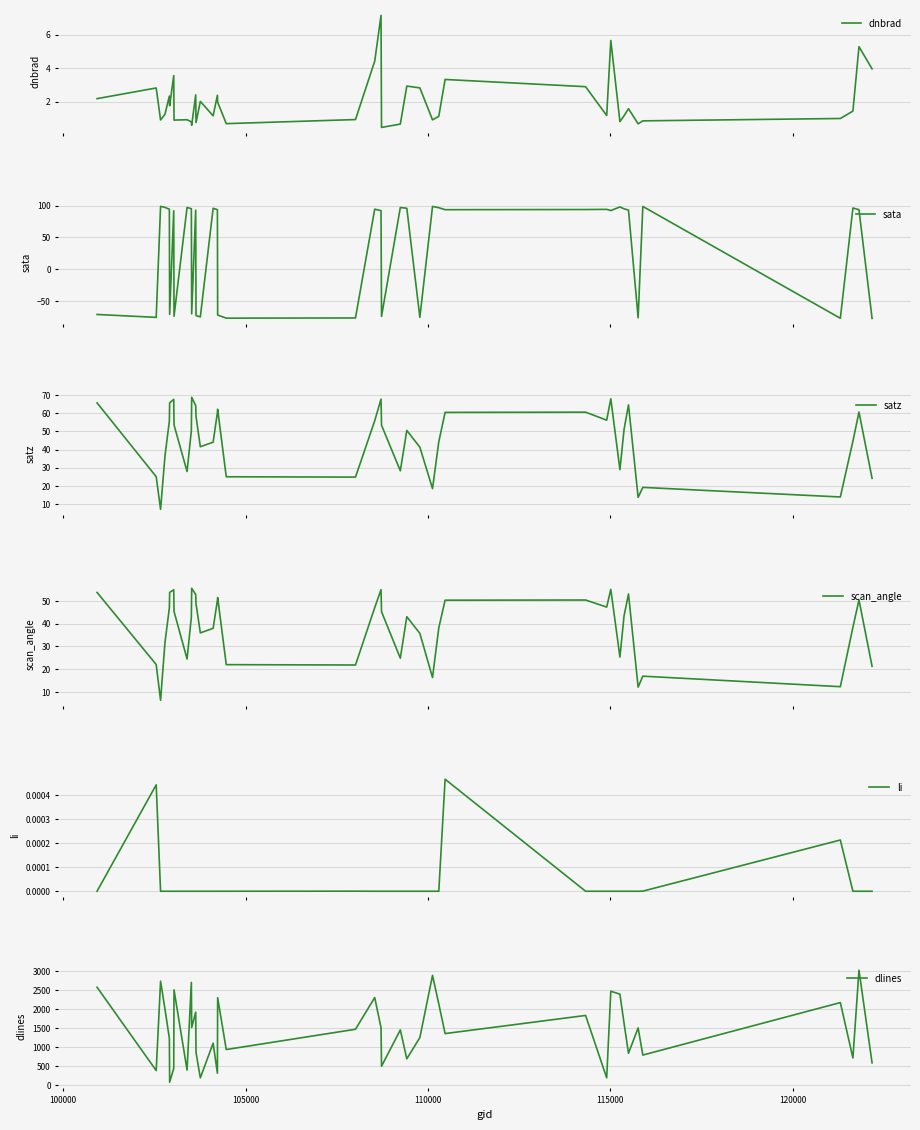

What is the minimum value for satz?

7.2